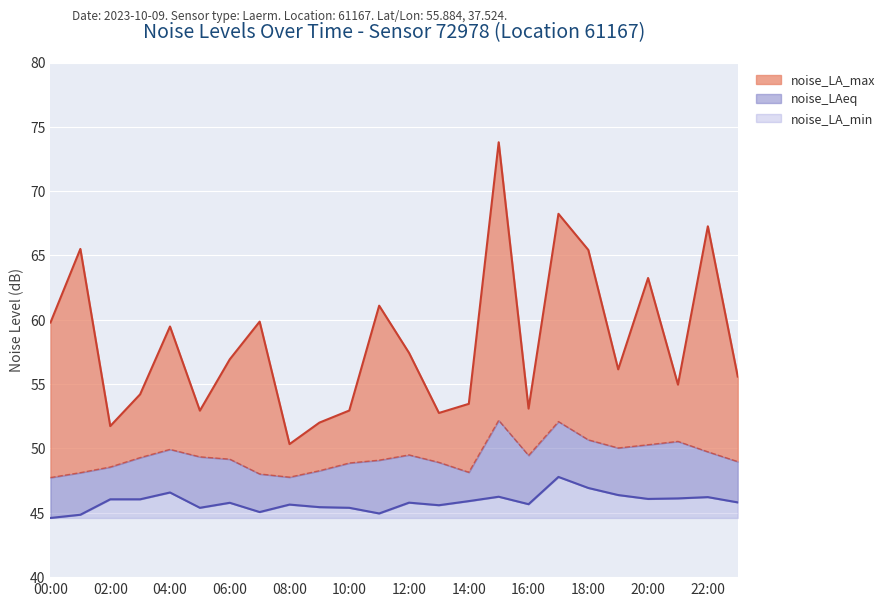

What are all the series names shown in the legend?

noise_LA_max, noise_LAeq, noise_LA_min